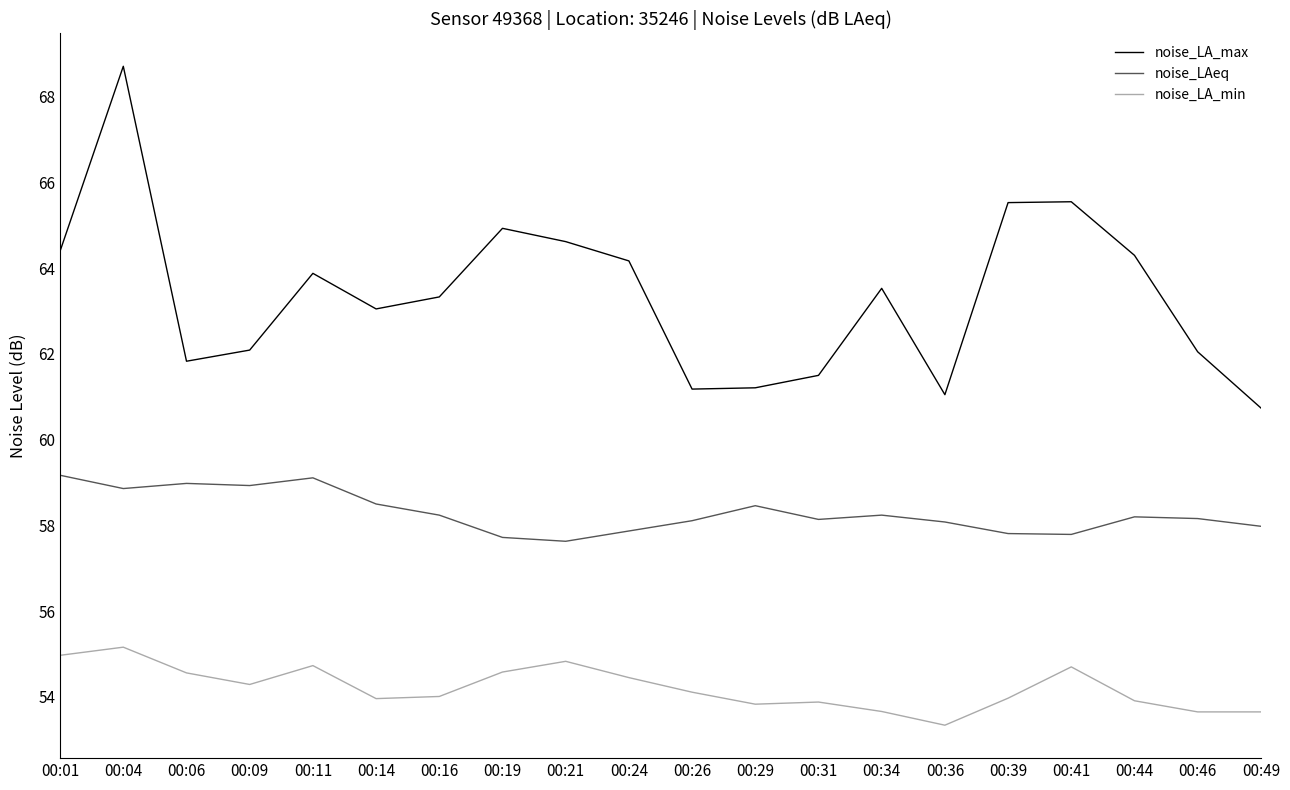

At which category is the sum across all series the highest?

00:04